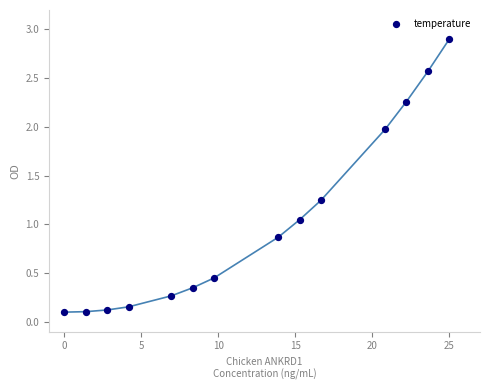

What is the range of X values (max minus min)?

25.0